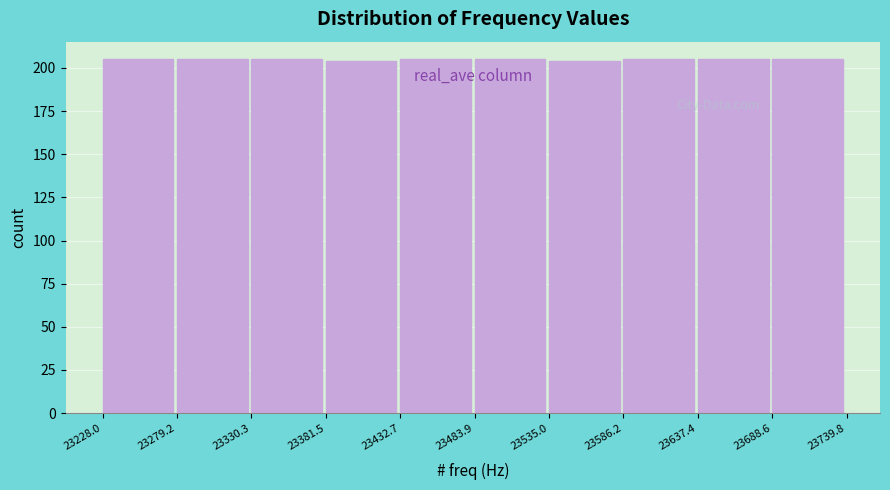

Reading left to right, list every bar in this chart as the range it spans on the x-axis followed by its height. The values are not printed on the chart, so give them approximately, as read against the axis.

23228.0 to 23279.2: 205
23279.2 to 23330.3: 205
23330.3 to 23381.5: 205
23381.5 to 23432.7: 205
23432.7 to 23483.9: 205
23483.9 to 23535.0: 205
23535.0 to 23586.2: 205
23586.2 to 23637.4: 205
23637.4 to 23688.6: 205
23688.6 to 23739.8: 205